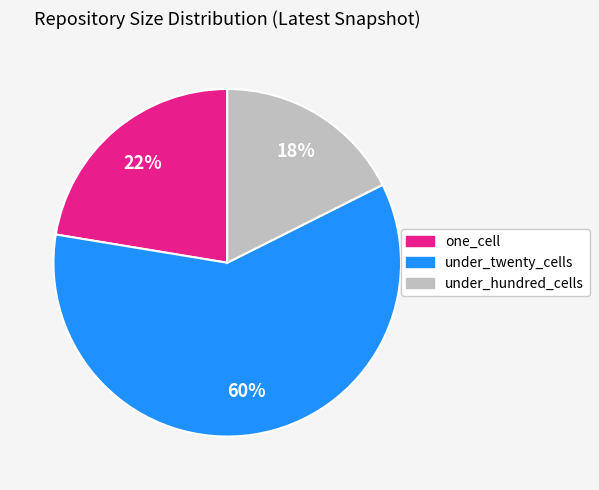

To the nearest percent, what percentage of the pie is under_hundred_cells?

18%